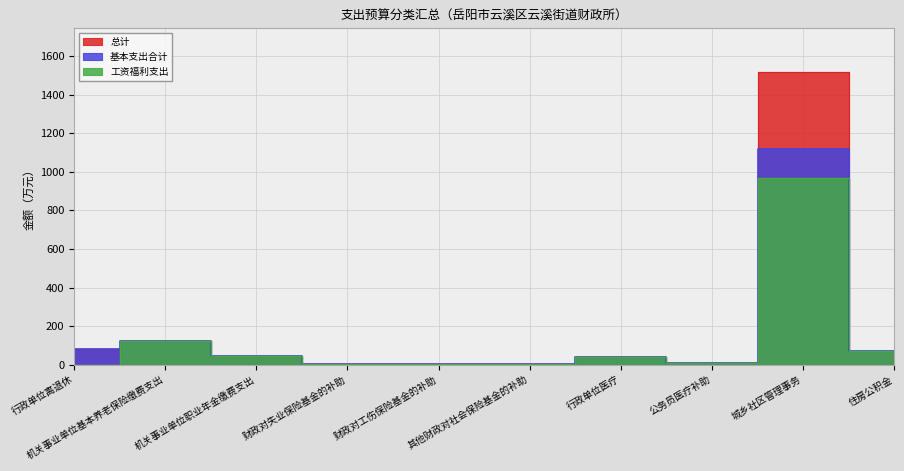

Rank the series by their average value, from lowest to highest.

工资福利支出, 基本支出合计, 总计